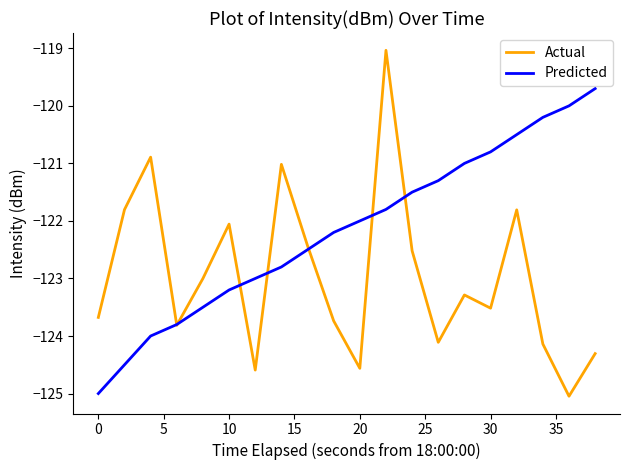

Rank the series by their average value, from highest to lowest.

Predicted, Actual